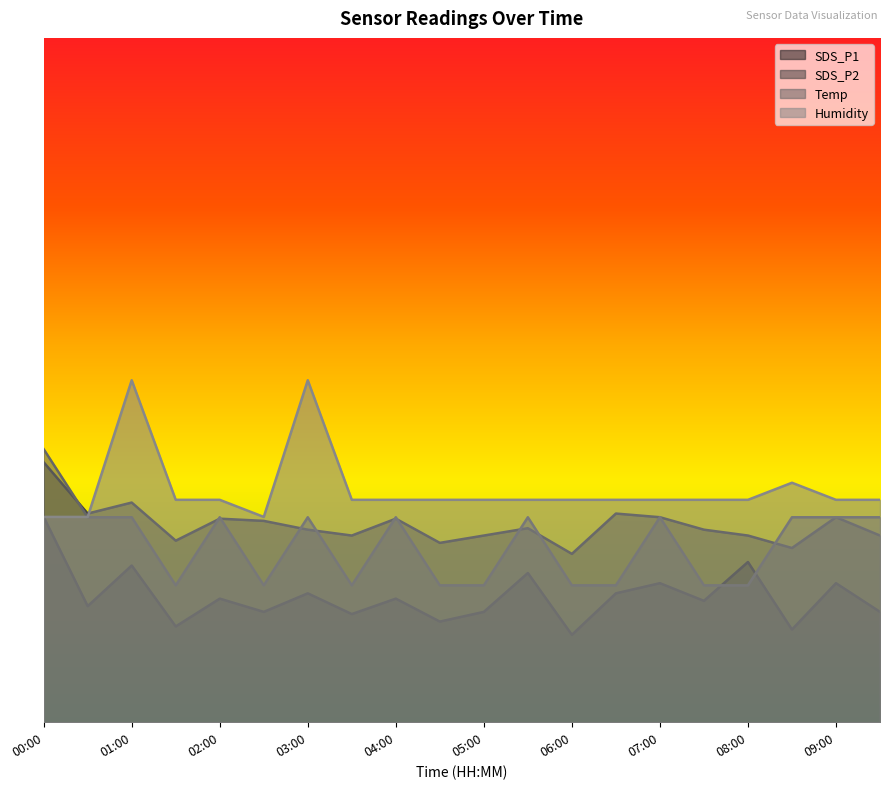

Which series ends up on top after the final intersection of Temp and Humidity?

Humidity